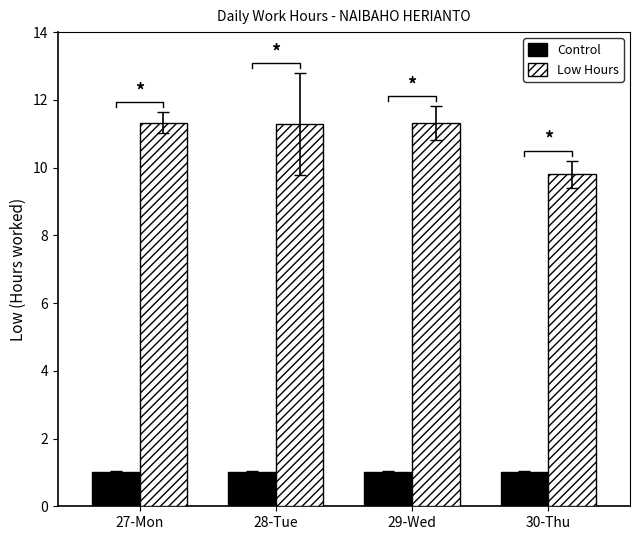

Is it true that Control equals 0.6 at 30-Thu?

False